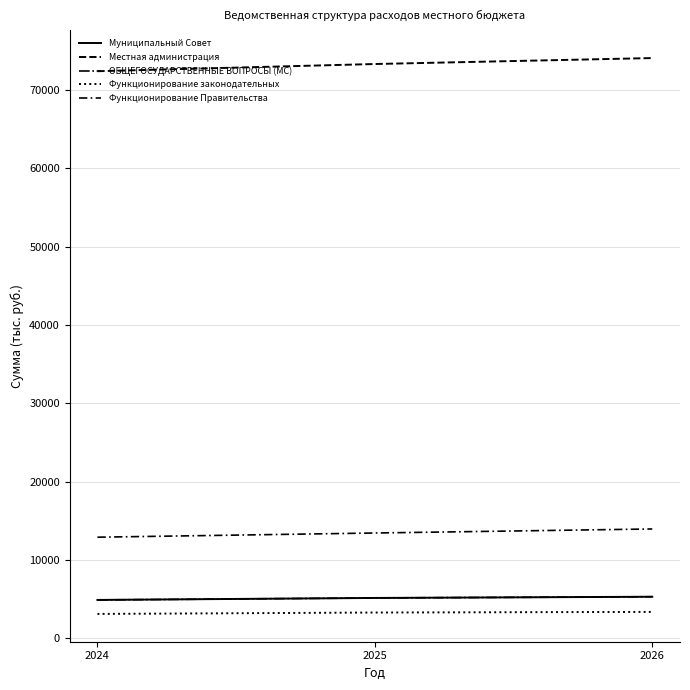

Does the chart have visible grid lines?

Yes